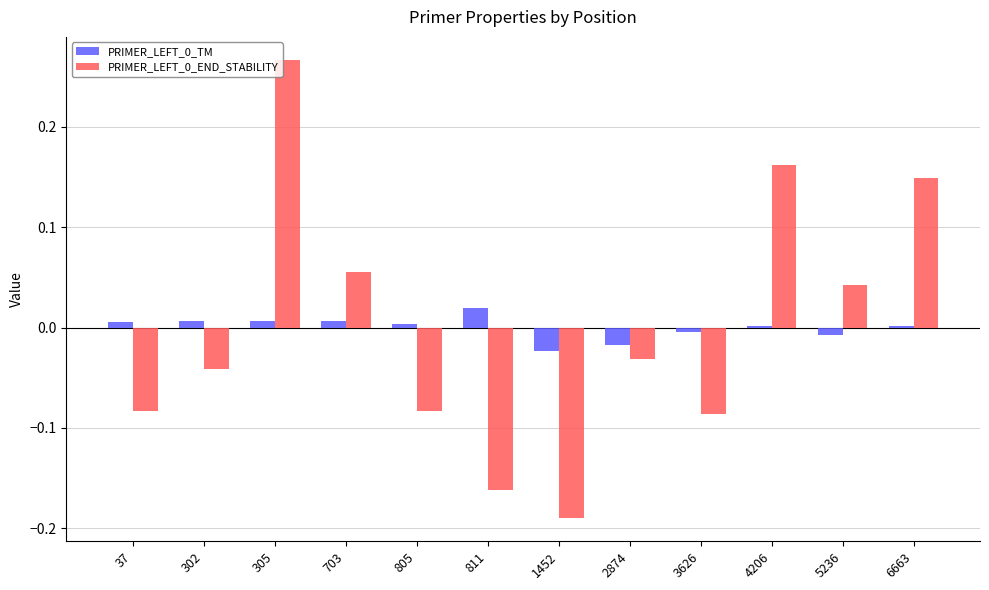

Is the value of PRIMER_LEFT_0_END_STABILITY at 3626 greater than the value of PRIMER_LEFT_0_TM at 6663?

No